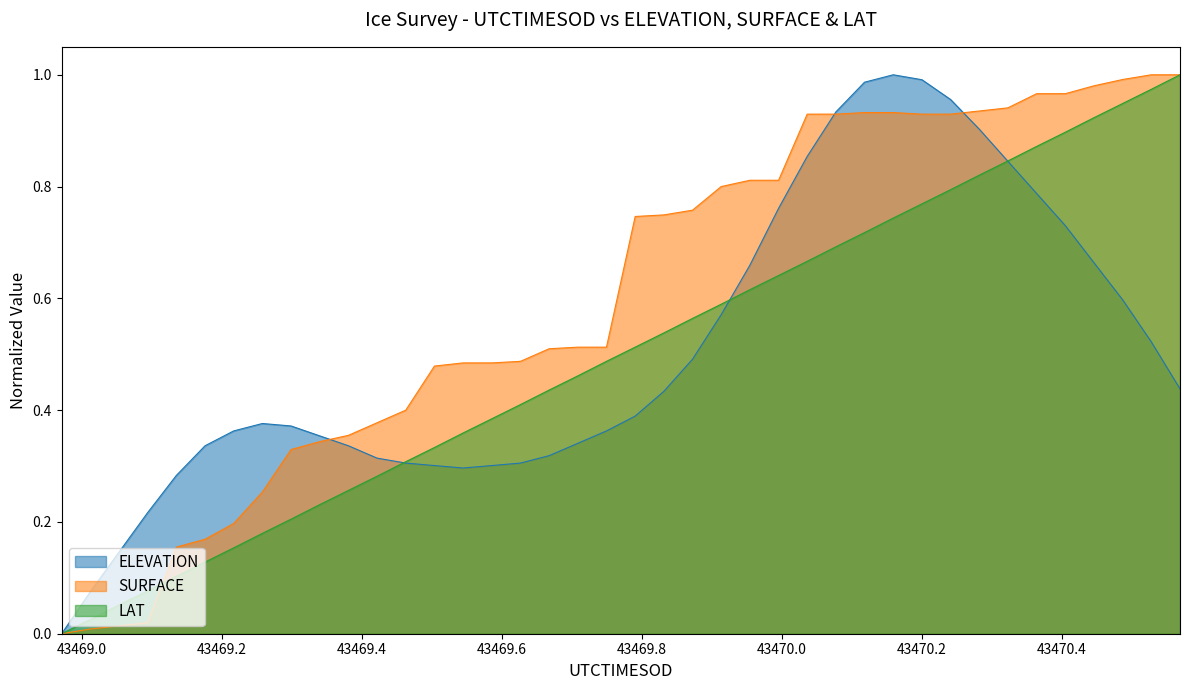

Is it true that LAT equals 0.1 at 11?

False